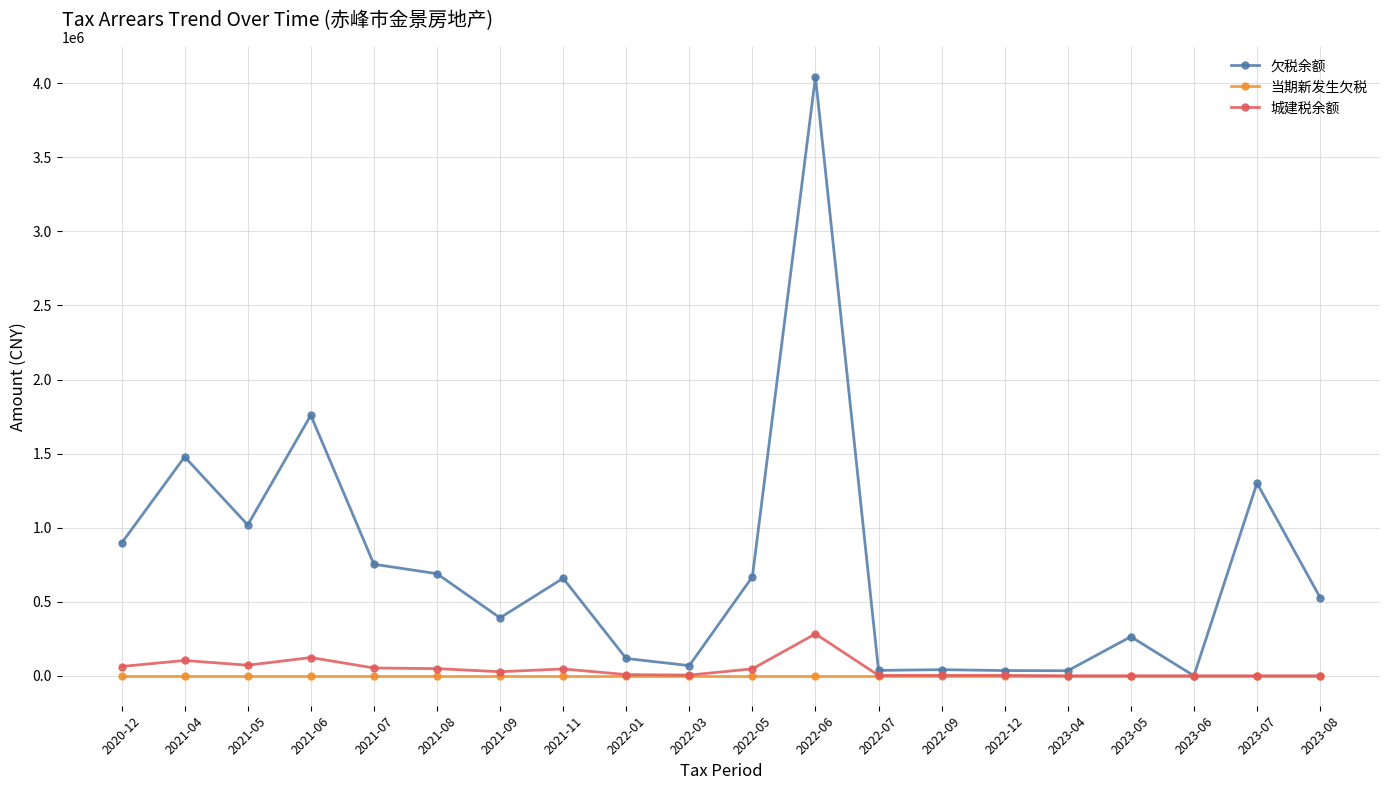

Which series changed the most between 2021-11 and 2022-03?

欠税余额